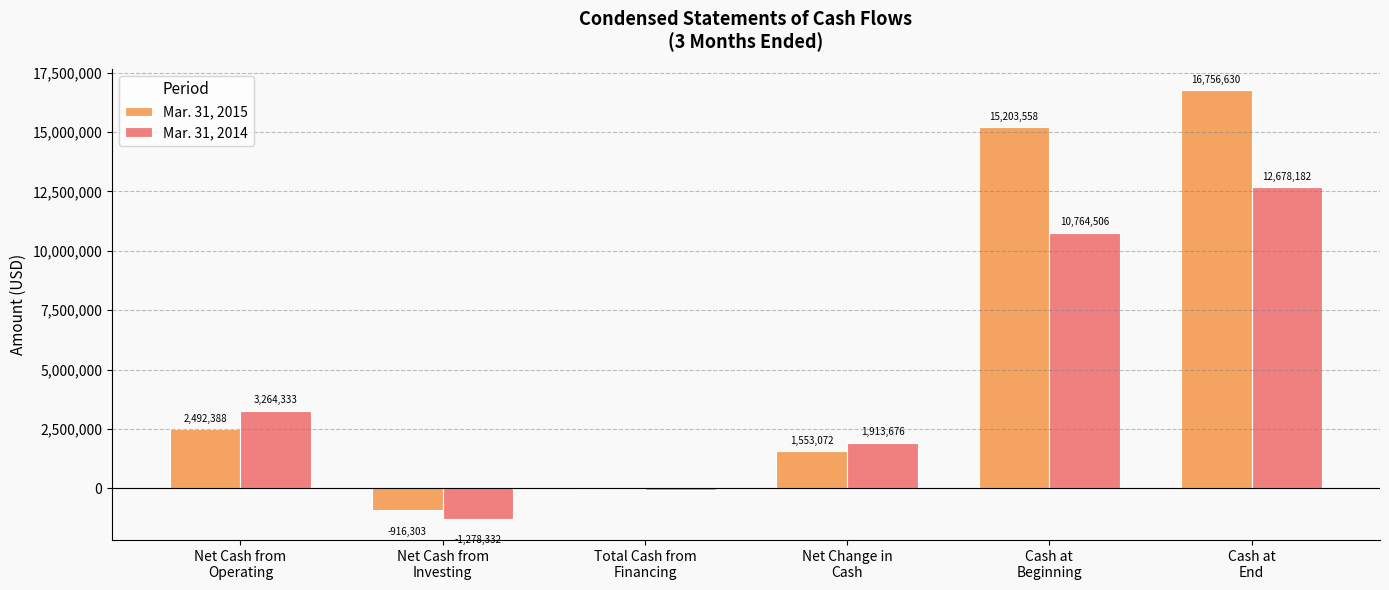

Is the value of Mar. 31, 2015 at Net Cash from
Investing greater than the value of Mar. 31, 2014 at Net Cash from
Operating?

No